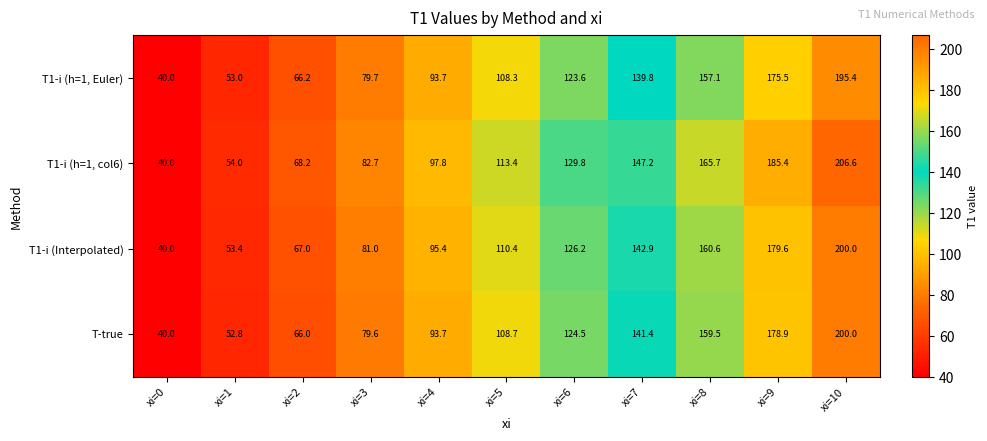

What is the total value across all series at xi=5?

440.8